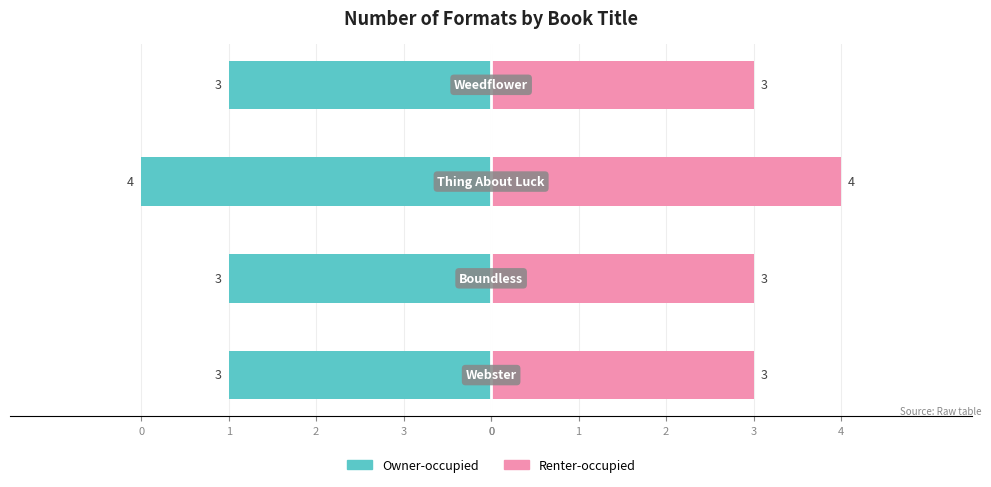

Reading left to right, list all the values displayed in this chart.

Owner-occupied: 0=-3	3=-3	2=-4	1=-3
Renter-occupied: 0=3	3=3	2=4	1=3